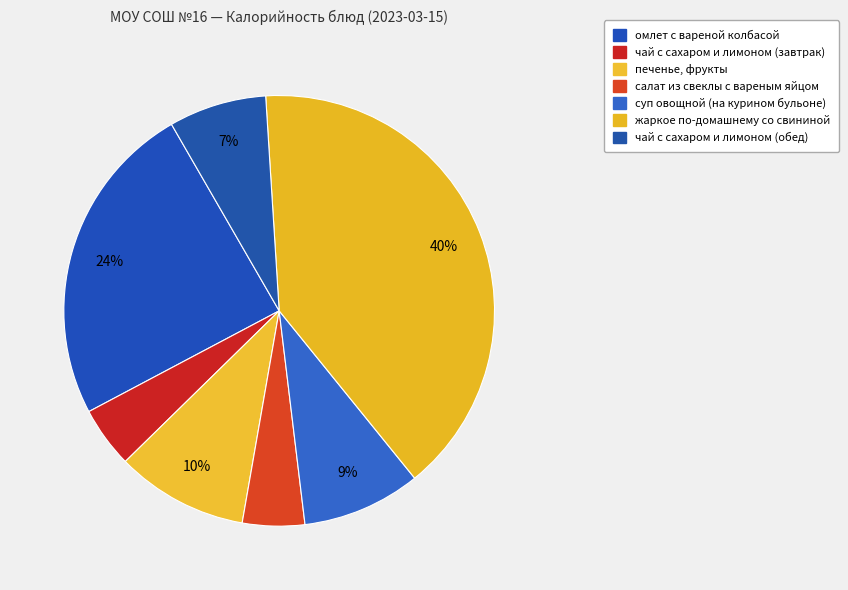

Is it true that салат из свеклы с вареным яйцом is 5% of the pie?

True